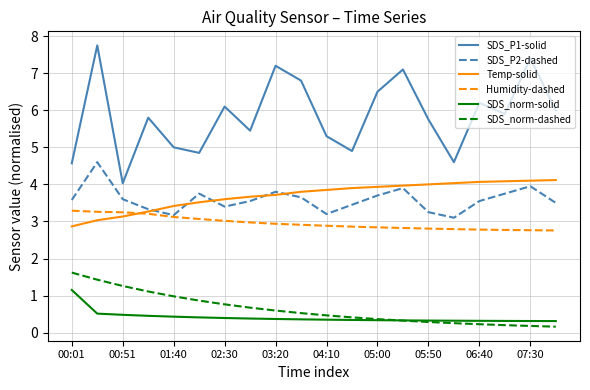

Which series has the largest range (max minus min)?

SDS_P1-solid